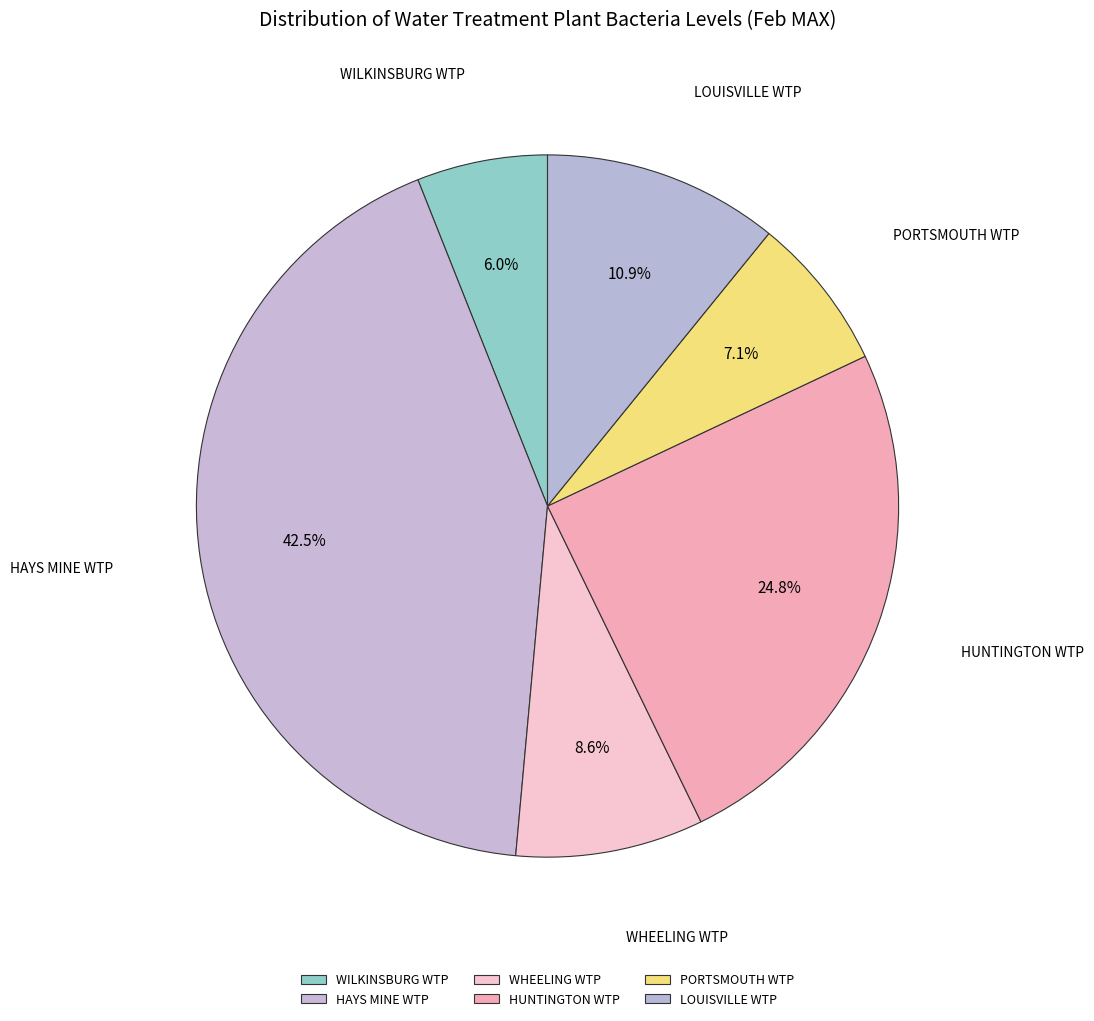

How many segments does this pie chart have?

6